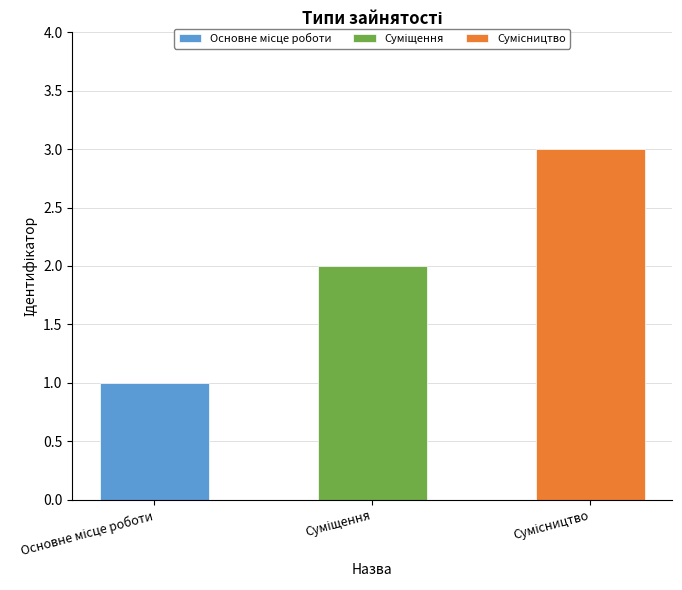

What position from the left is Суміщення?

2